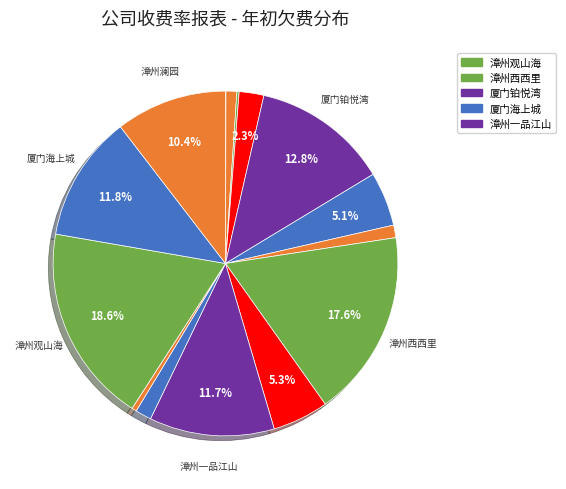

To the nearest percent, what is the average slice percentage?

7%